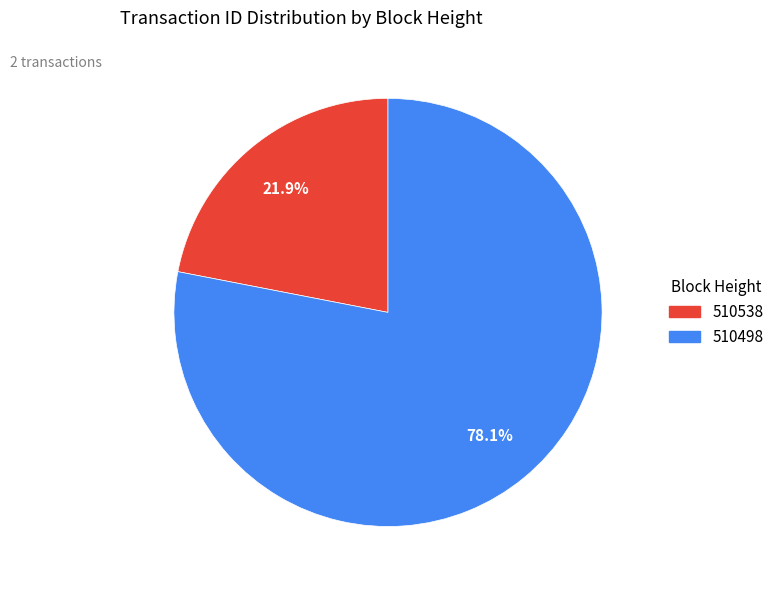

The 510538 slice represents 22% of the pie. True or false?

True